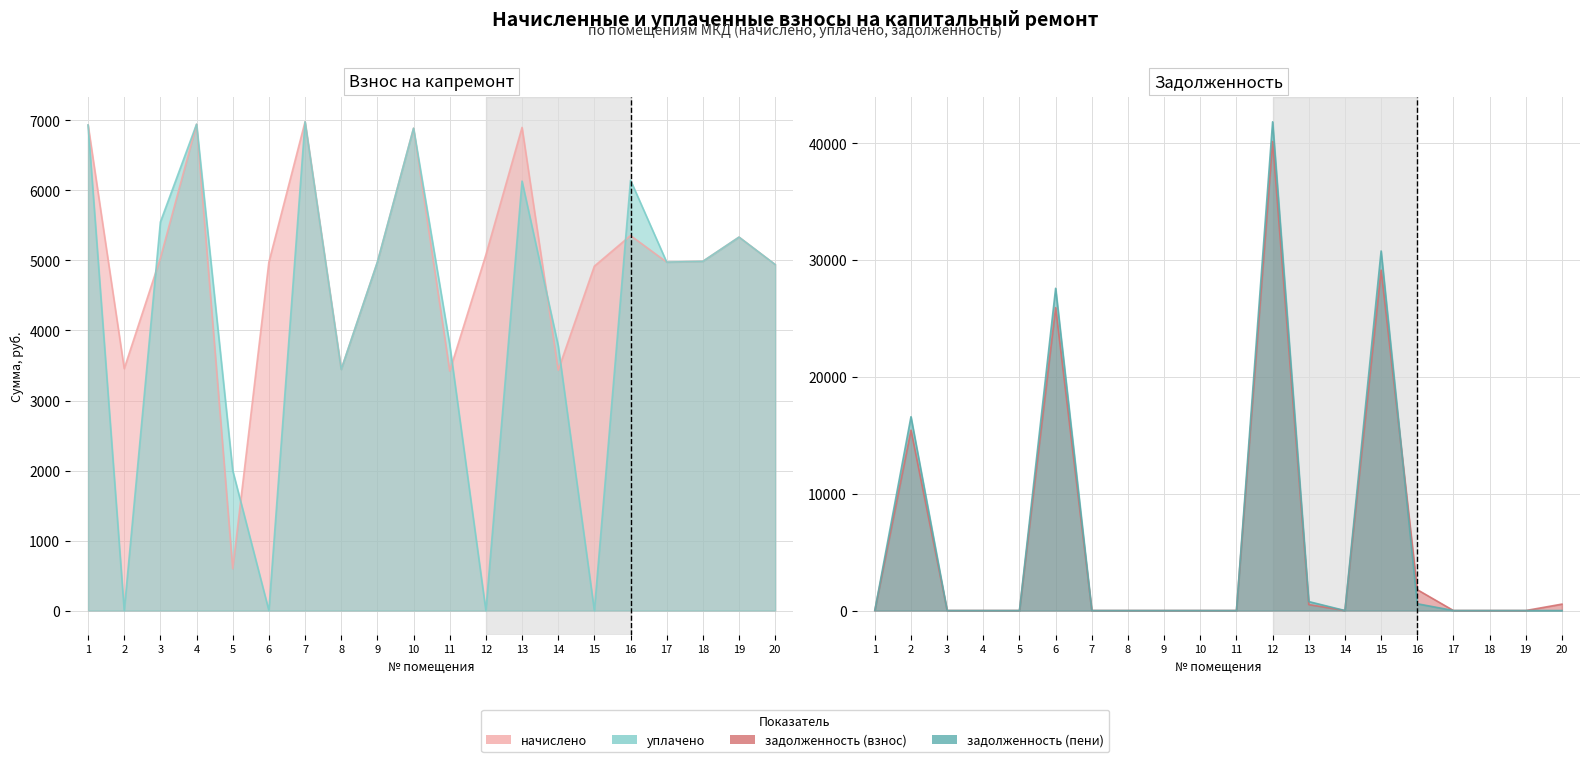

At which label does задолженность (взнос) reach its peak?

12